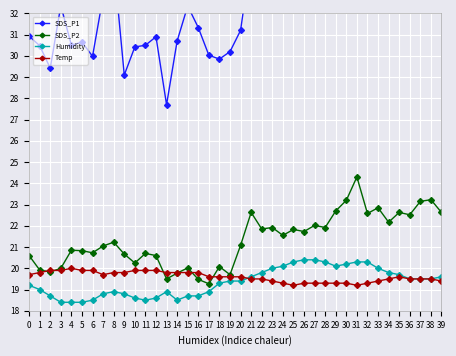

How many interior local peaks does the SDS_P1 series have?

12